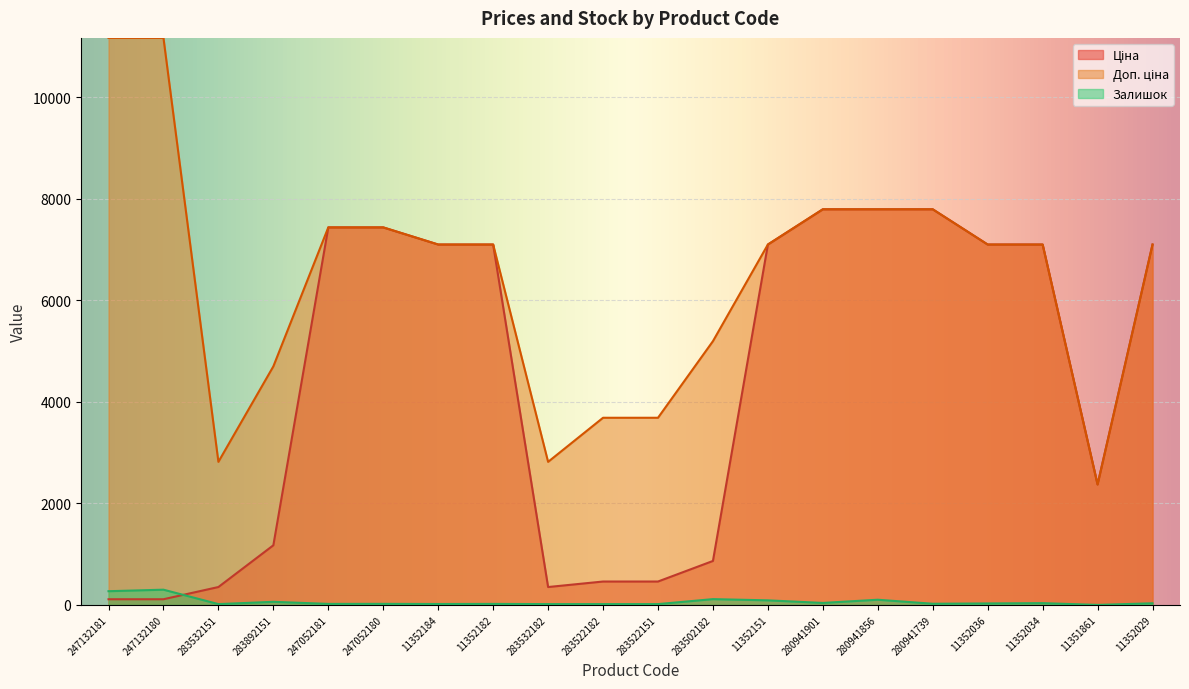

What is the average value of the Залишок series?

61.9